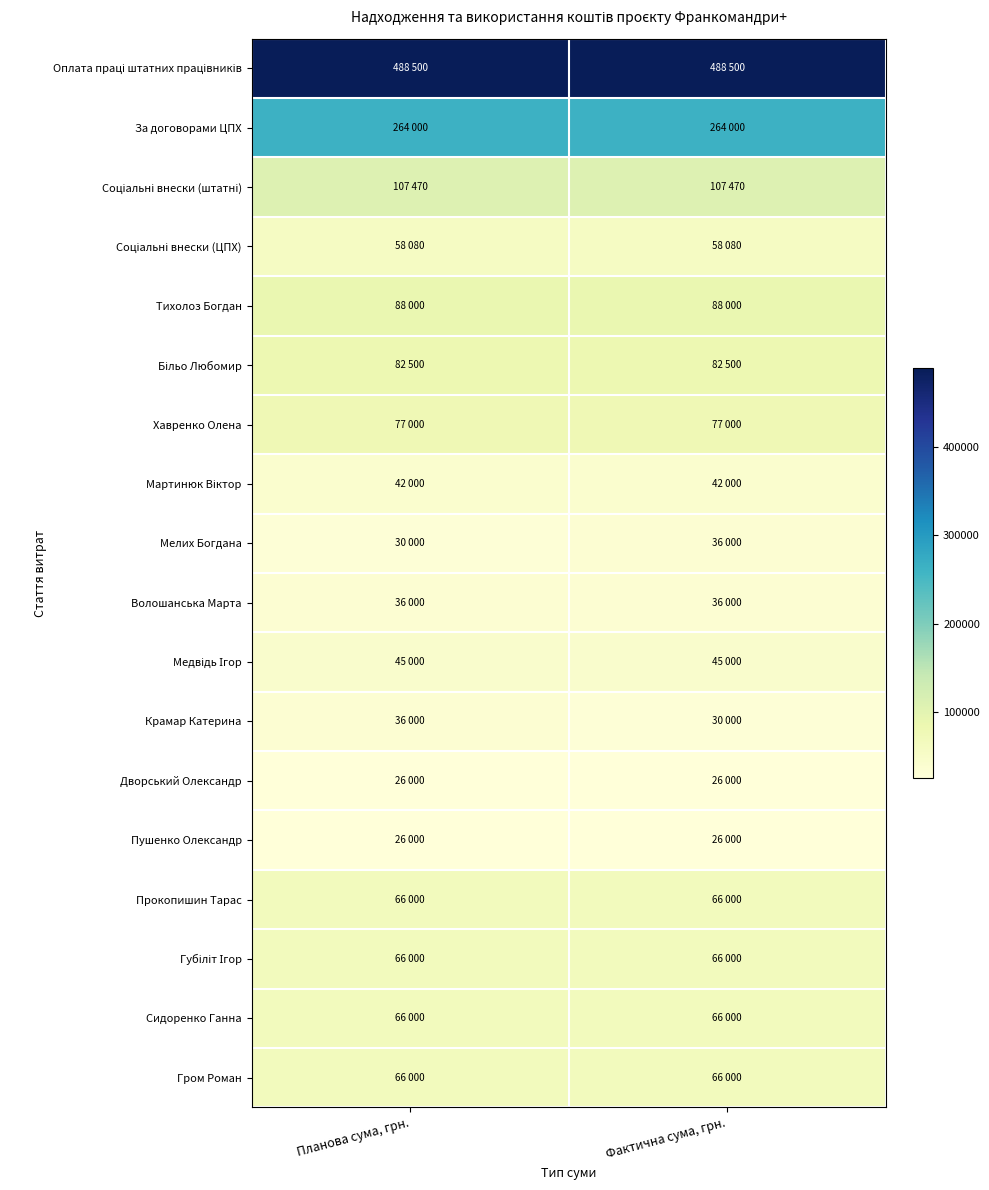

At how many categories does at least one series exceed 241486?

2